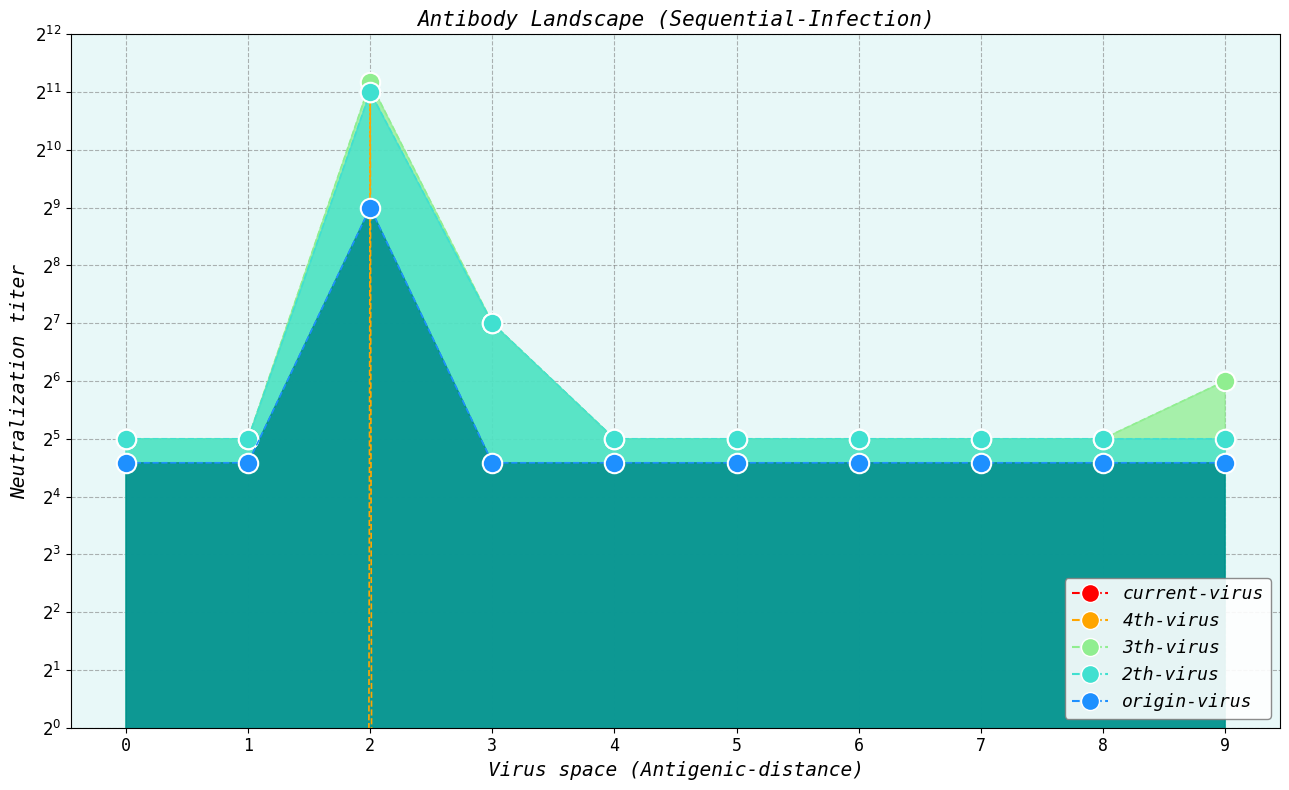

At how many categories does at least one series exceed 780?

1